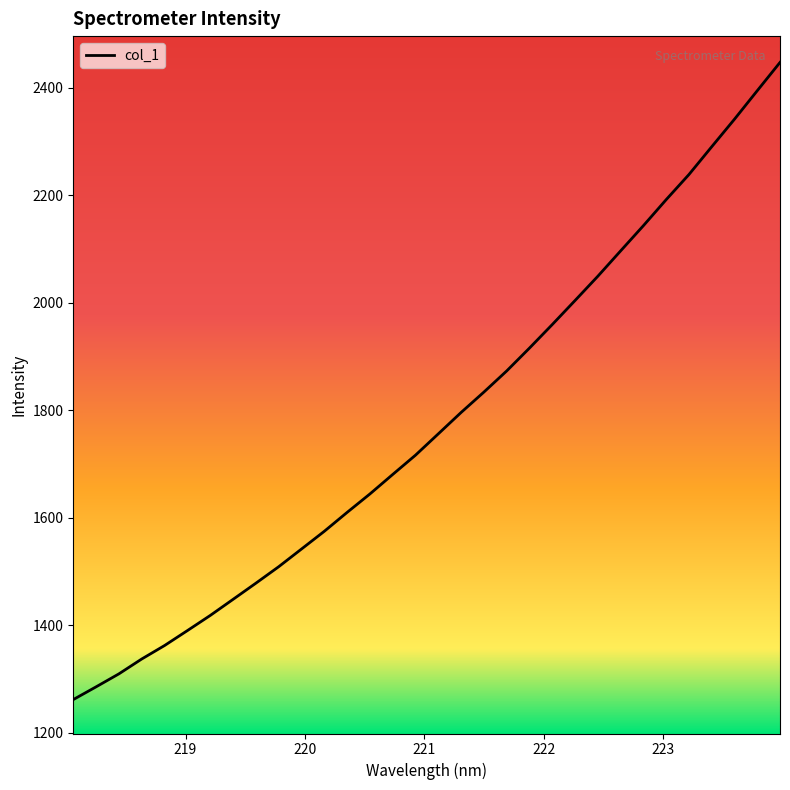

What is the difference between the maximum and minimum values?

1185.1